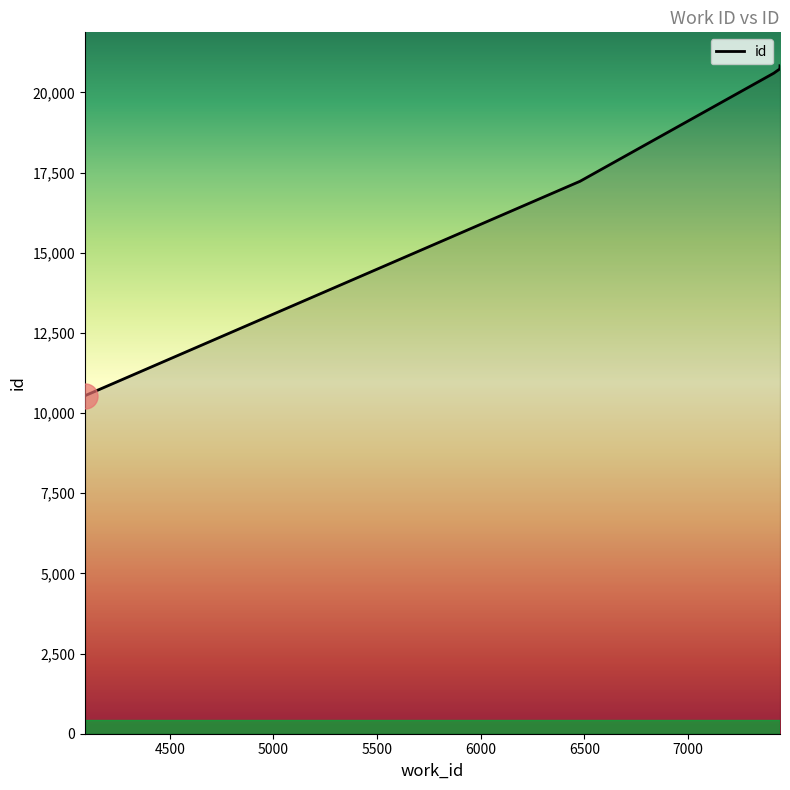

Is this an area chart (filled region under the line)?

No